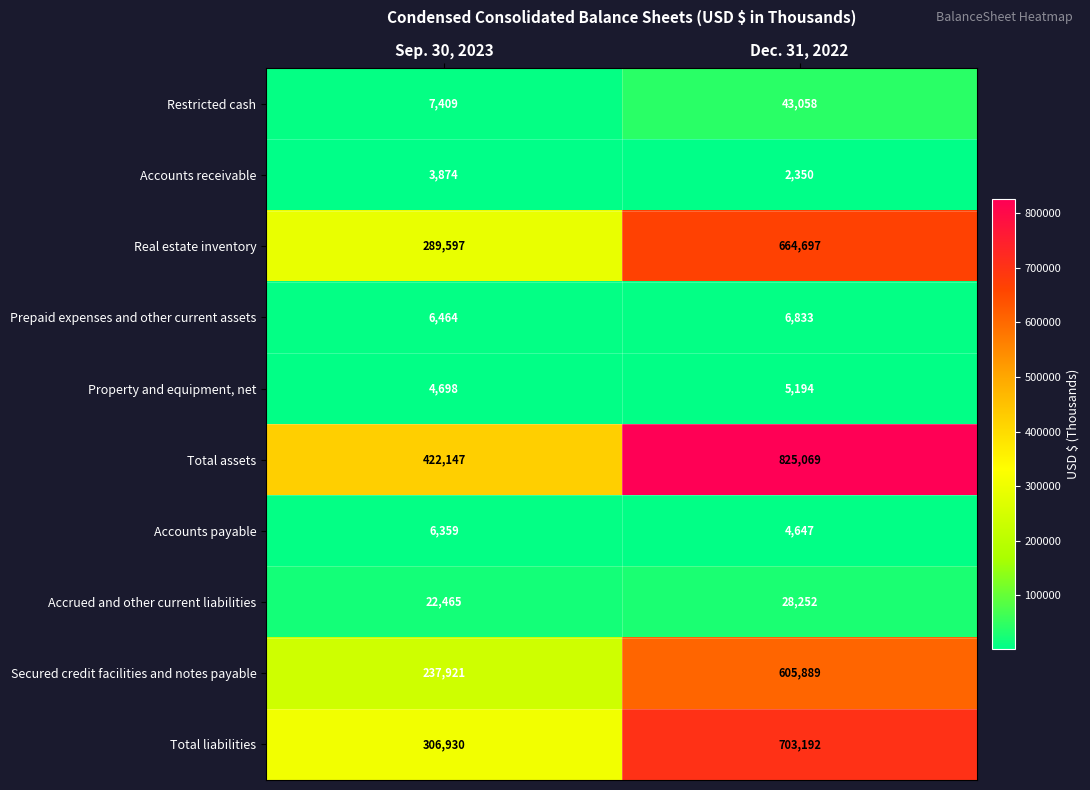

What is the sum of all Total liabilities values?

1010122